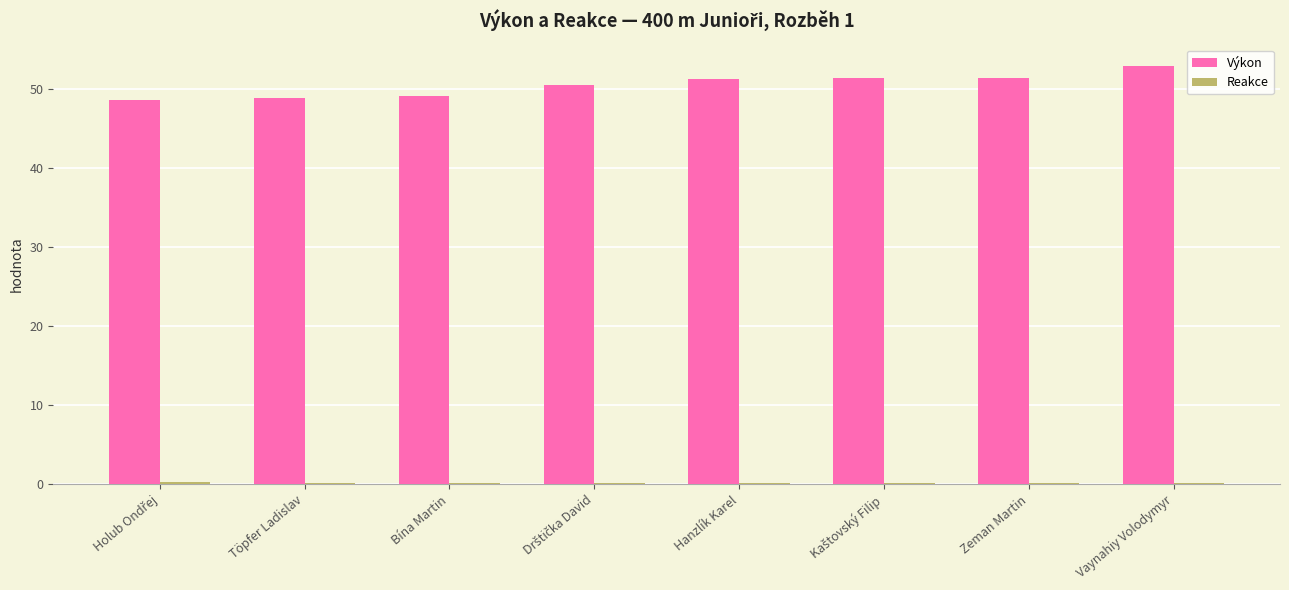

The value of Výkon at Zeman Martin is 69.9. True or false?

False